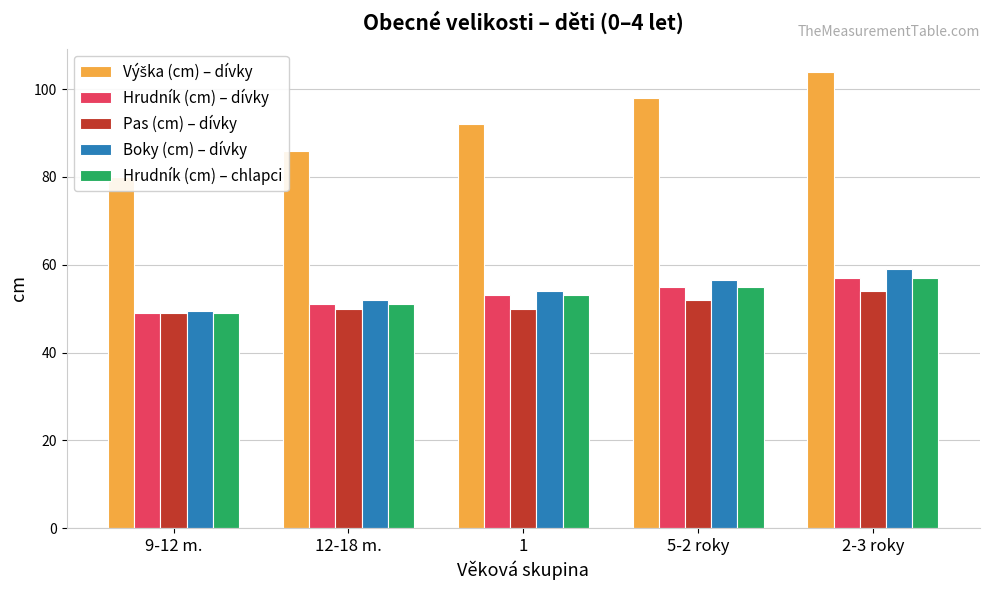

Which series has the largest total across all categories?

Výška (cm) – dívky